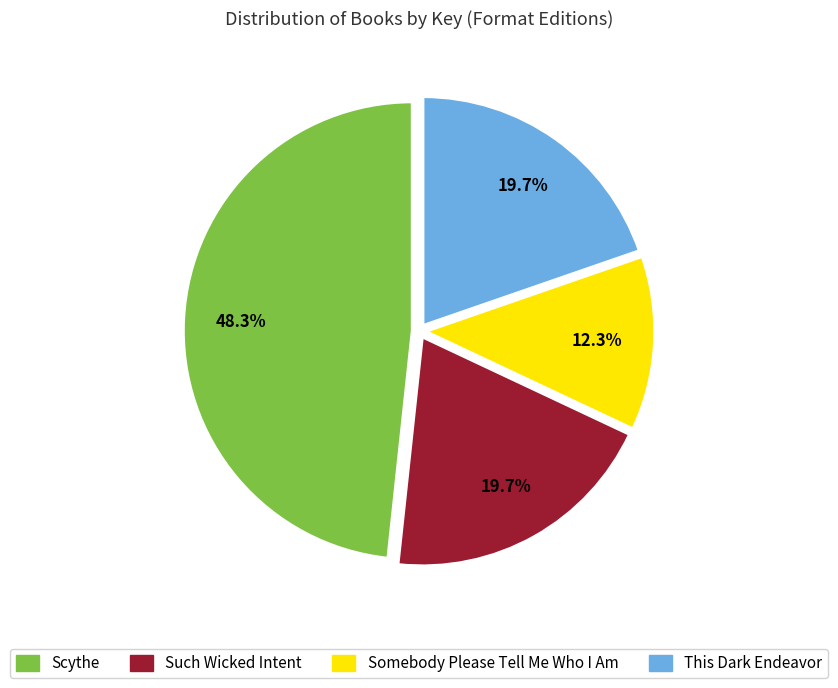

Which category has the smallest portion of the pie?

Somebody Please Tell Me Who I Am